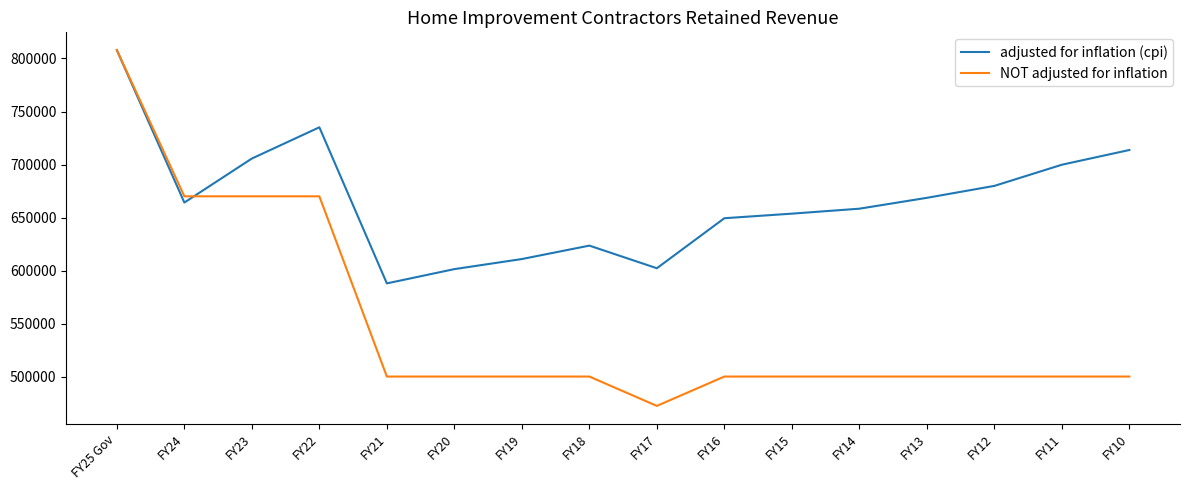

Rank the series by their average value, from highest to lowest.

adjusted for inflation (cpi), NOT adjusted for inflation